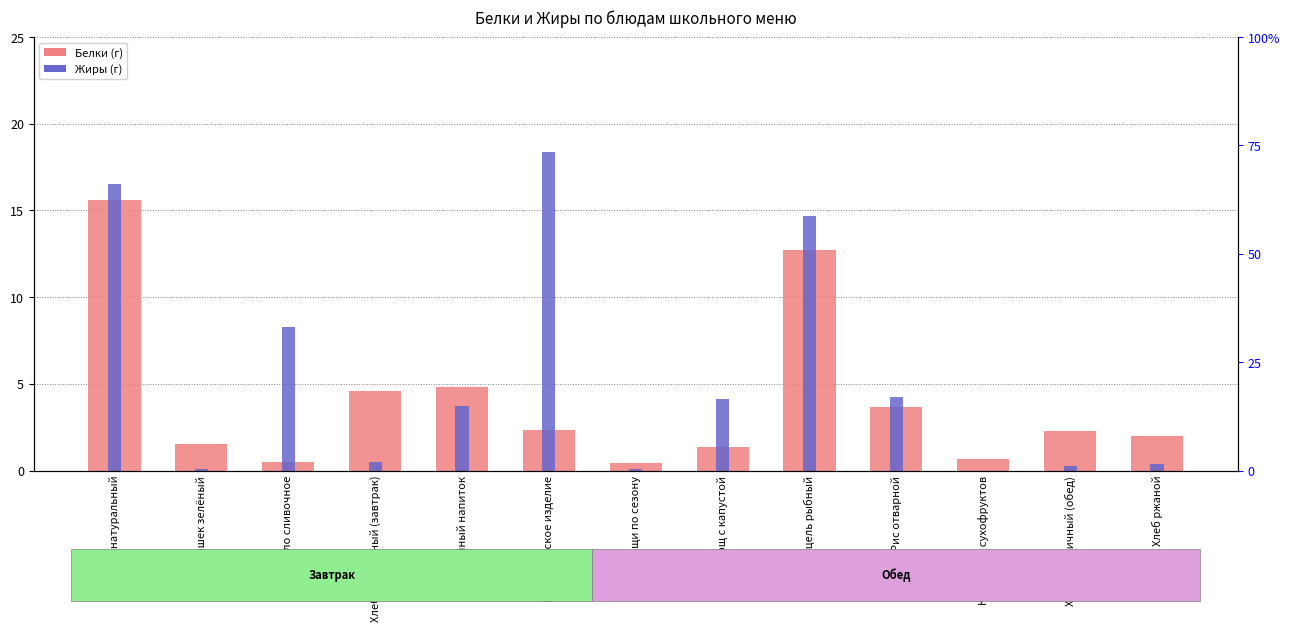

What is the difference between the highest and lowest values at Кондитерское изделие?

16.0